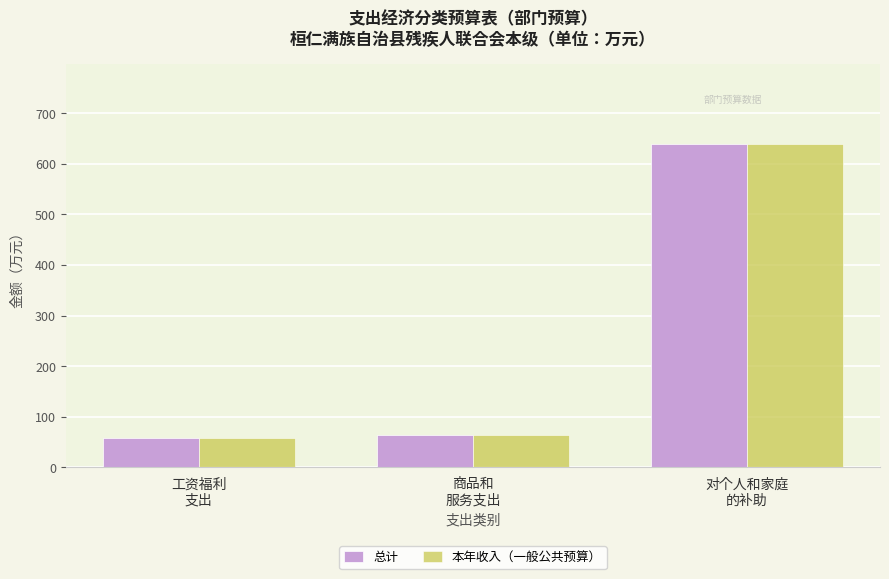

Reading left to right, what are all the values shown in this chart?

总计: 57.7	63.1	638.5
本年收入（一般公共预算）: 57.7	63.1	638.5